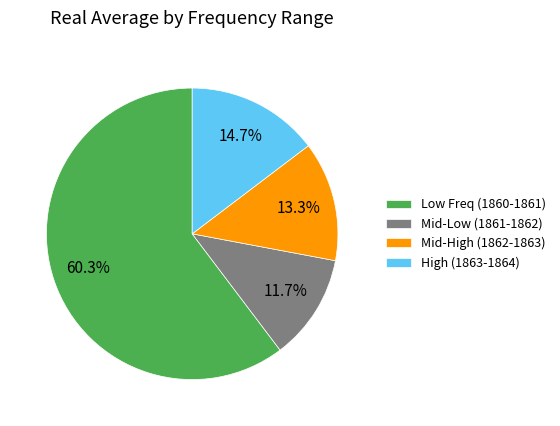

Rank the categories by value from highest to lowest.

Low Freq (1860-1861), High (1863-1864), Mid-High (1862-1863), Mid-Low (1861-1862)